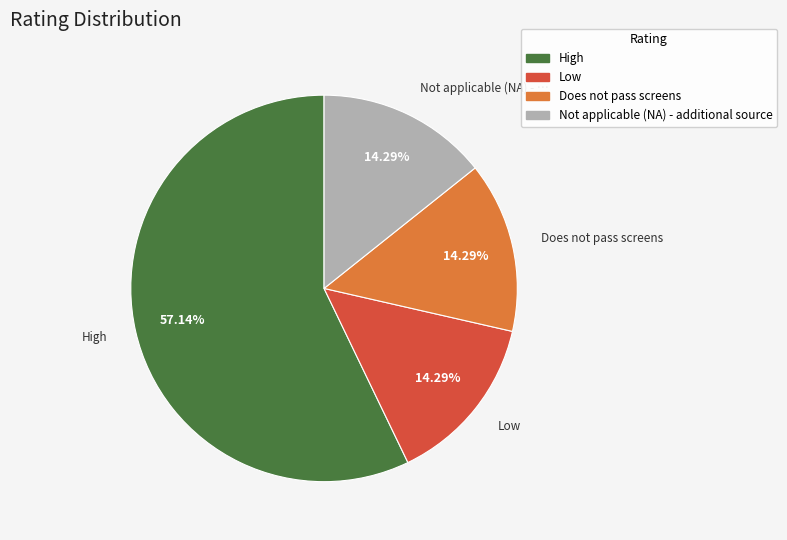

To the nearest percent, what portion does Does not pass screens represent?

14%